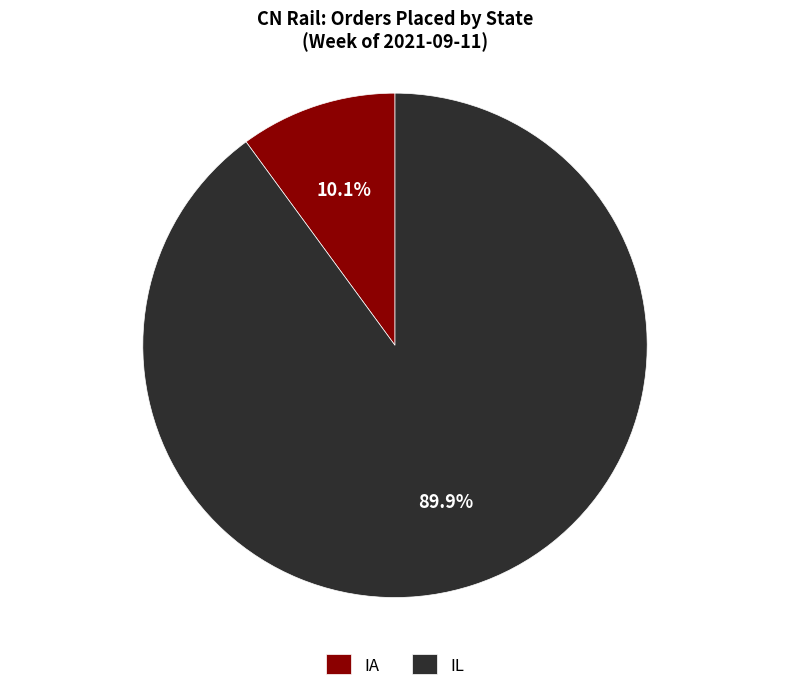

How many slices are in this pie chart?

2